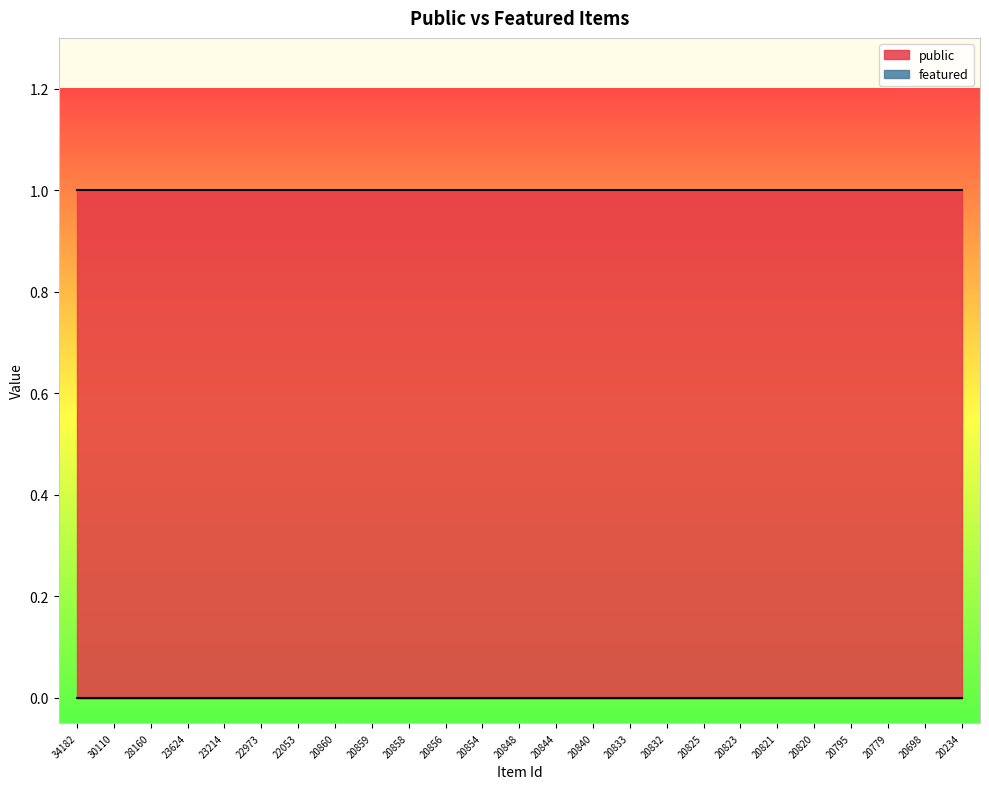

The featured series shows 0 at 20795. True or false?

True